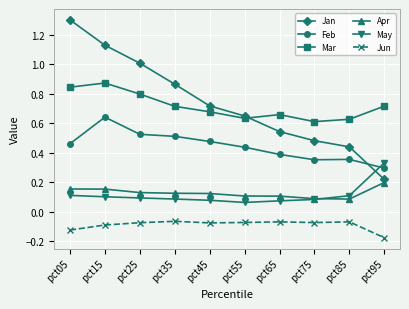

At which label does Feb reach its peak?

pct15